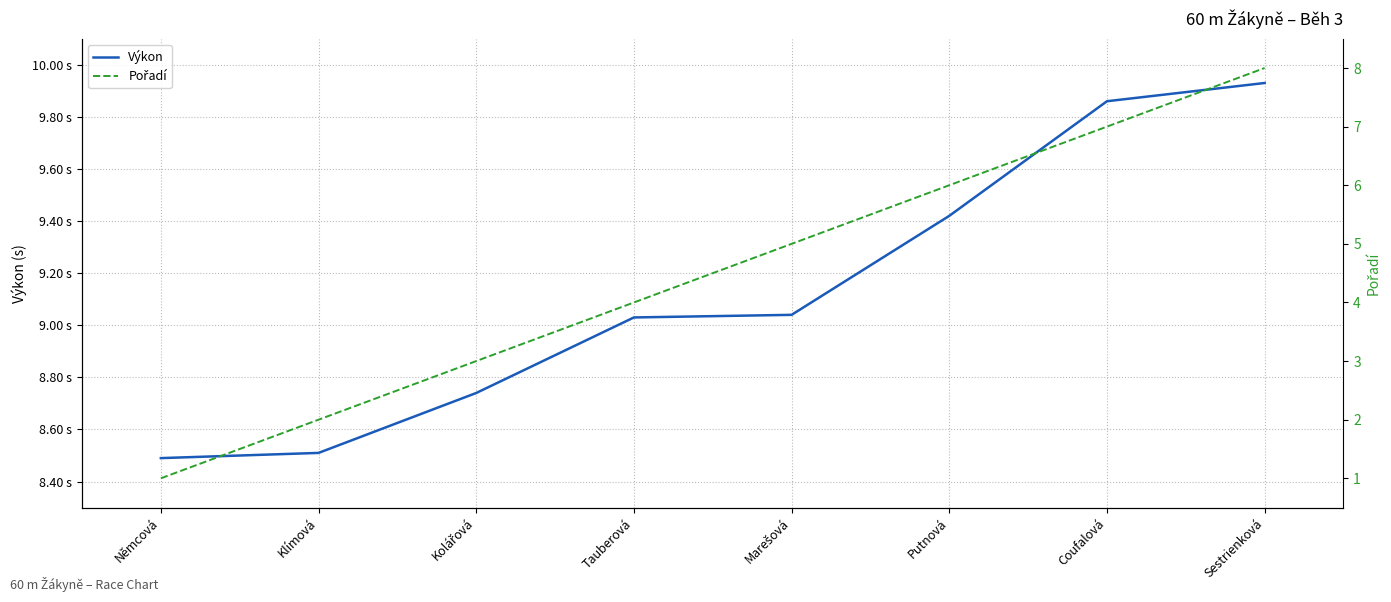

What is the lowest value of the Pořadí series?

1.0